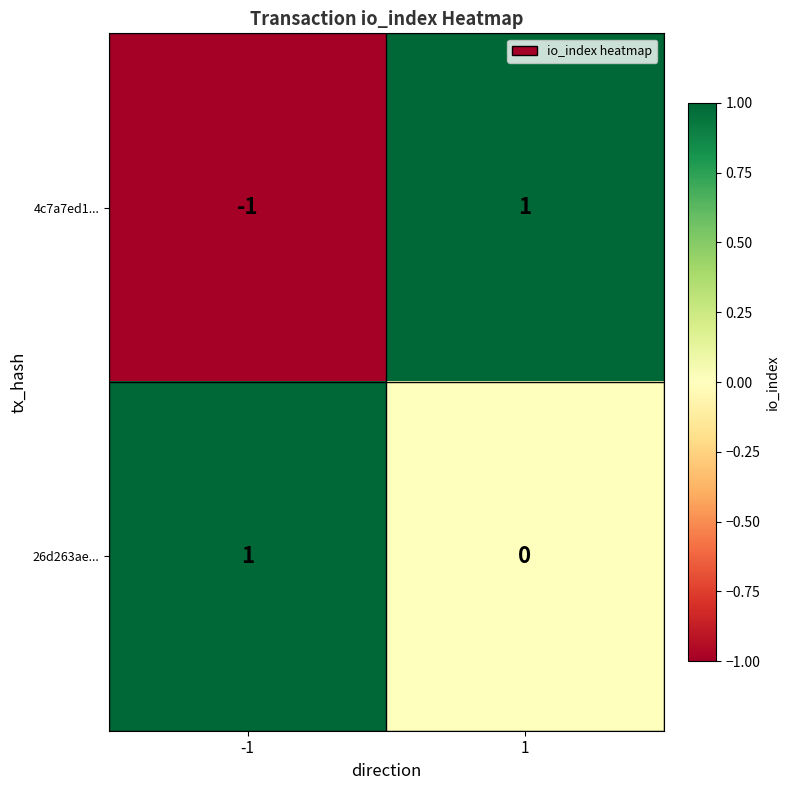

List the labels in order of 26d263ae... value, smallest first.

1, -1